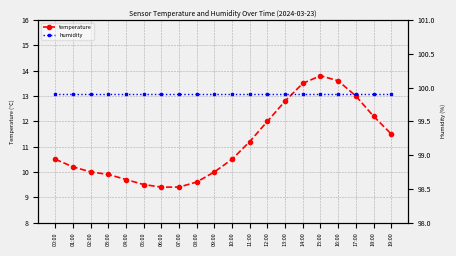

The value of temperature at 17:00 is 5.6. True or false?

False